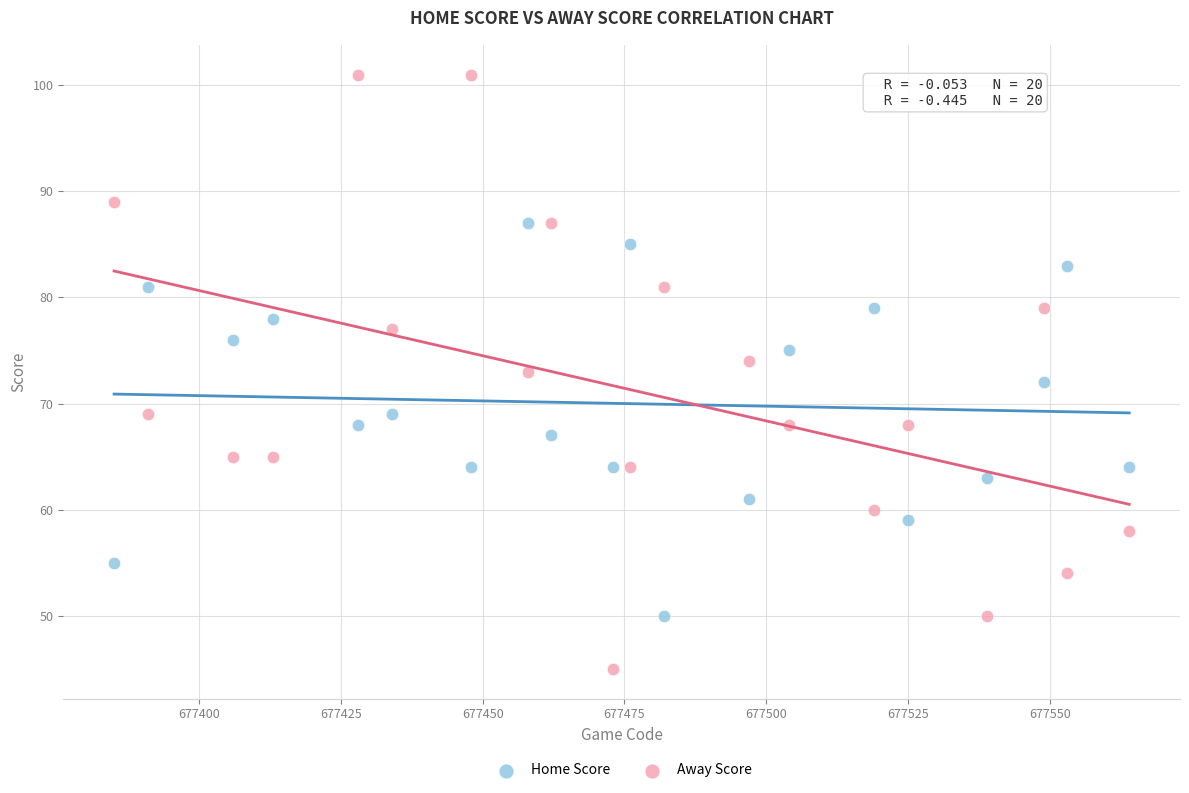

What are all the series names shown in the legend?

Home Score, Away Score